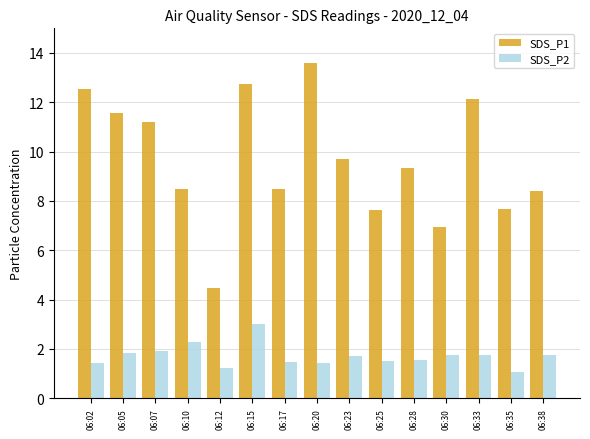

What is the sum of all SDS_P1 values?

144.9